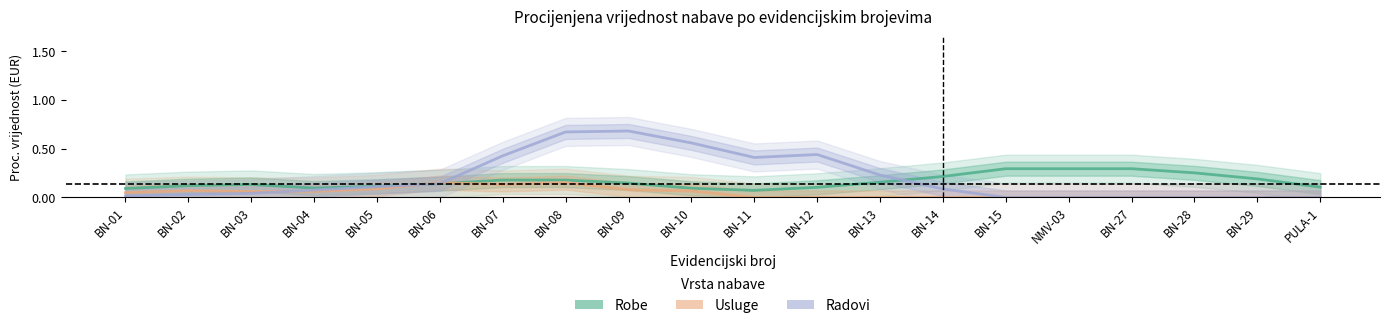

At which category does Robe reach its first local peak?

BN-03